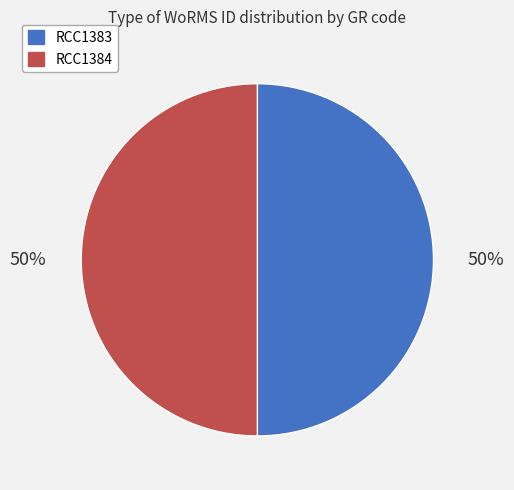

To the nearest percent, what percentage of the pie is RCC1383?

50%